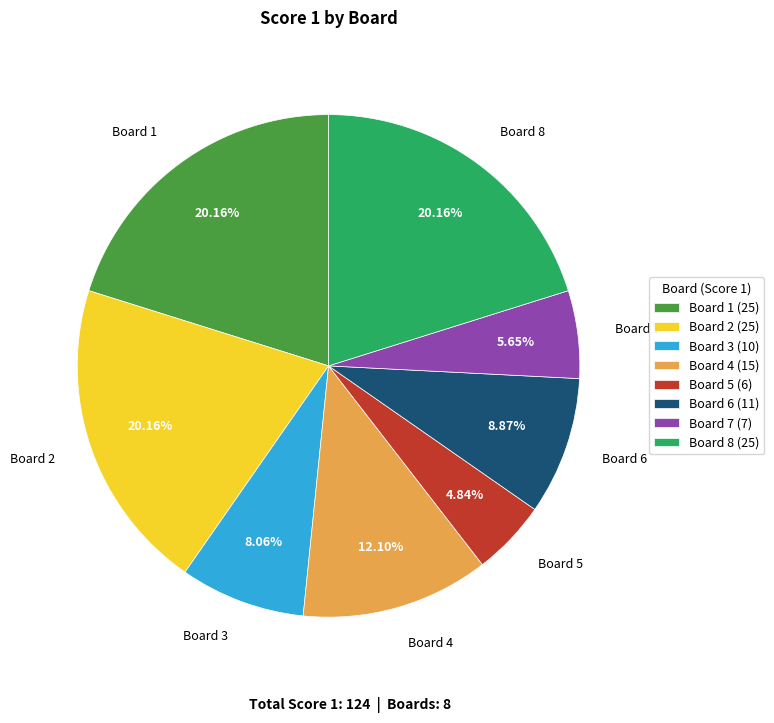

What is the ratio of the value at Board 7 to the value at Board 5?

1.2